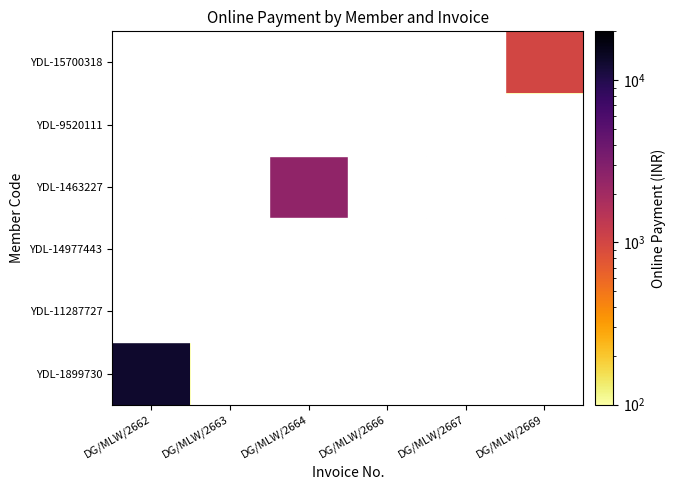

Reading left to right, transcribe all the data shown in this chart.

YDL-1899730: DG/MLW/2662=13000.0	DG/MLW/2663=0.1	DG/MLW/2664=0.1	DG/MLW/2666=0.1	DG/MLW/2667=0.1	DG/MLW/2669=0.1
YDL-11287727: DG/MLW/2662=0.1	DG/MLW/2663=0.1	DG/MLW/2664=0.1	DG/MLW/2666=0.1	DG/MLW/2667=0.1	DG/MLW/2669=0.1
YDL-14977443: DG/MLW/2662=0.1	DG/MLW/2663=0.1	DG/MLW/2664=0.1	DG/MLW/2666=0.1	DG/MLW/2667=0.1	DG/MLW/2669=0.1
YDL-1463227: DG/MLW/2662=0.1	DG/MLW/2663=0.1	DG/MLW/2664=2500.0	DG/MLW/2666=0.1	DG/MLW/2667=0.1	DG/MLW/2669=0.1
YDL-9520111: DG/MLW/2662=0.1	DG/MLW/2663=0.1	DG/MLW/2664=0.1	DG/MLW/2666=0.1	DG/MLW/2667=0.1	DG/MLW/2669=0.1
YDL-15700318: DG/MLW/2662=0.1	DG/MLW/2663=0.1	DG/MLW/2664=0.1	DG/MLW/2666=0.1	DG/MLW/2667=0.1	DG/MLW/2669=1000.0